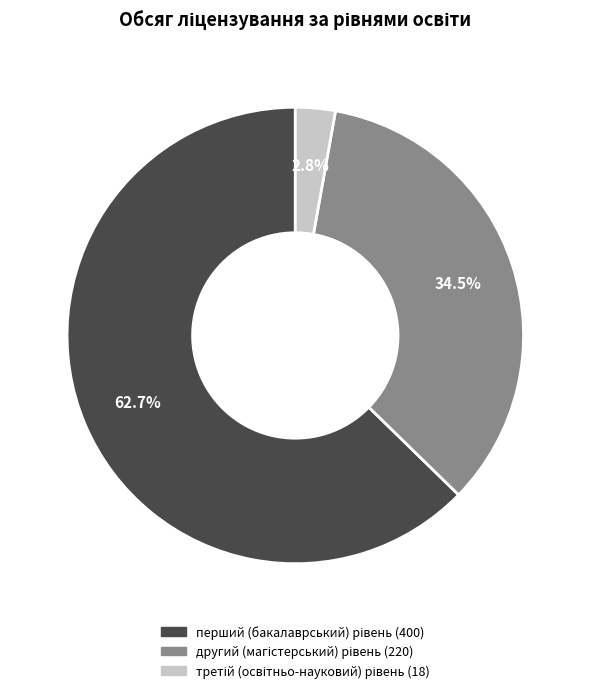

Is there any slice that represents more than half of the pie?

Yes